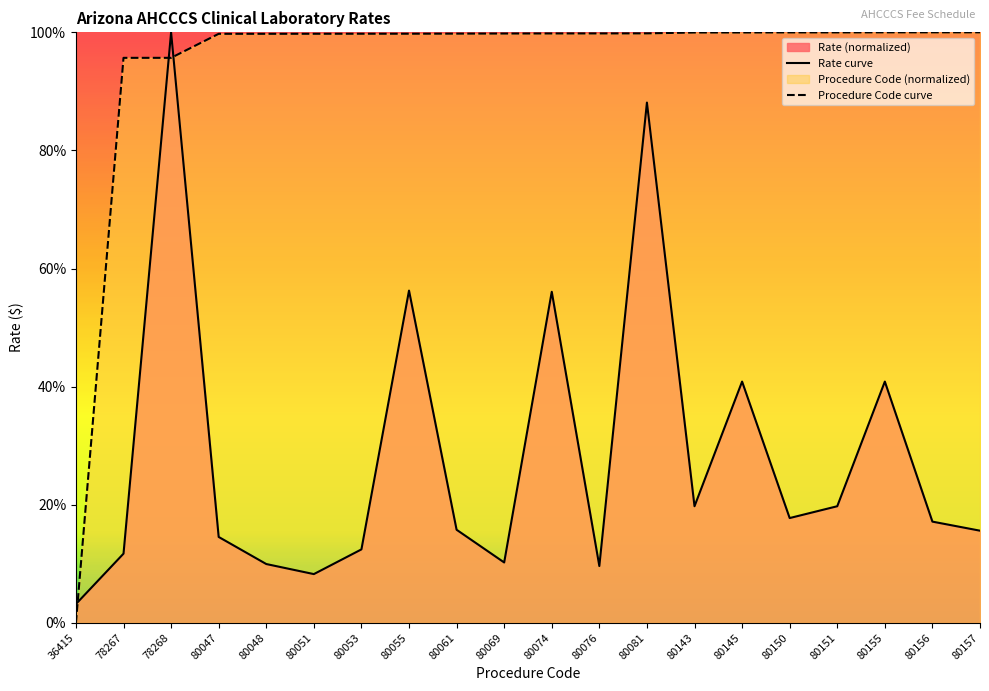

Reading right to left, what are all the values shown in this chart?

Rate curve: 80157=15.6	80156=17.1	80155=40.9	80151=19.7	80150=17.7	80145=40.9	80143=19.7	80081=88.1	80076=9.6	80074=56.1	80069=10.2	80061=15.8	80055=56.3	80053=12.4	80051=8.3	80048=10.0	80047=14.5	78268=100.0	78267=11.7	36415=3.2
Procedure Code curve: 80157=100.0	80156=100.0	80155=100.0	80151=100.0	80150=100.0	80145=100.0	80143=100.0	80081=99.8	80076=99.8	80074=99.8	80069=99.8	80061=99.8	80055=99.8	80053=99.8	80051=99.8	80048=99.8	80047=99.7	78268=95.7	78267=95.7	36415=0.0